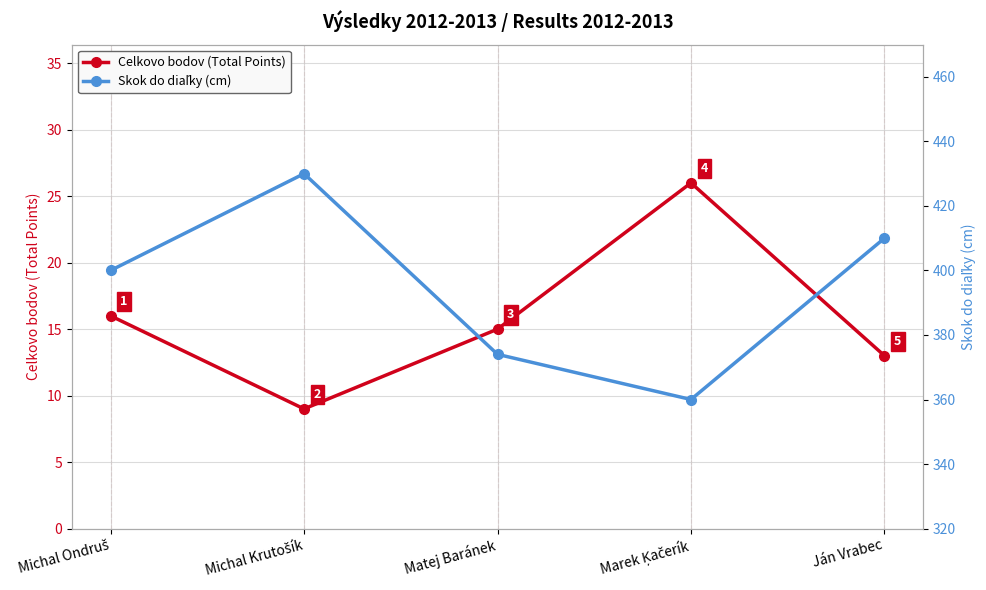

What are all the series names shown in the legend?

Celkovo bodov (Total Points), Skok do diaľky (cm)